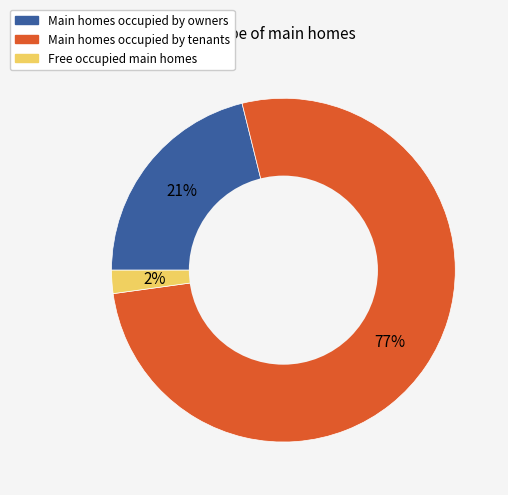

To the nearest percent, what is the difference between the largest and smallest slice percentages?

75%